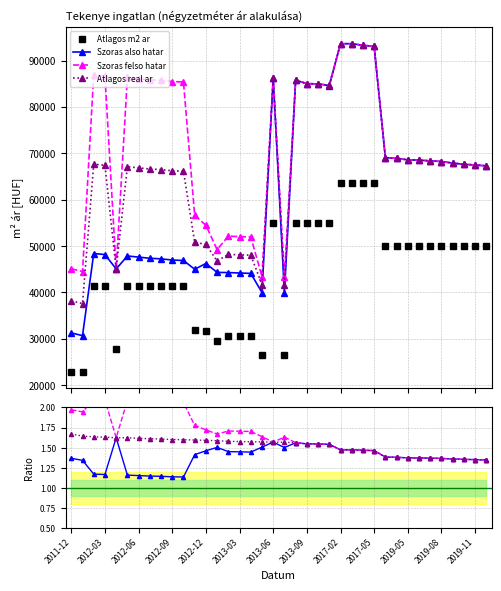

Where is Atlagos real ar nearest to the value 1?

37